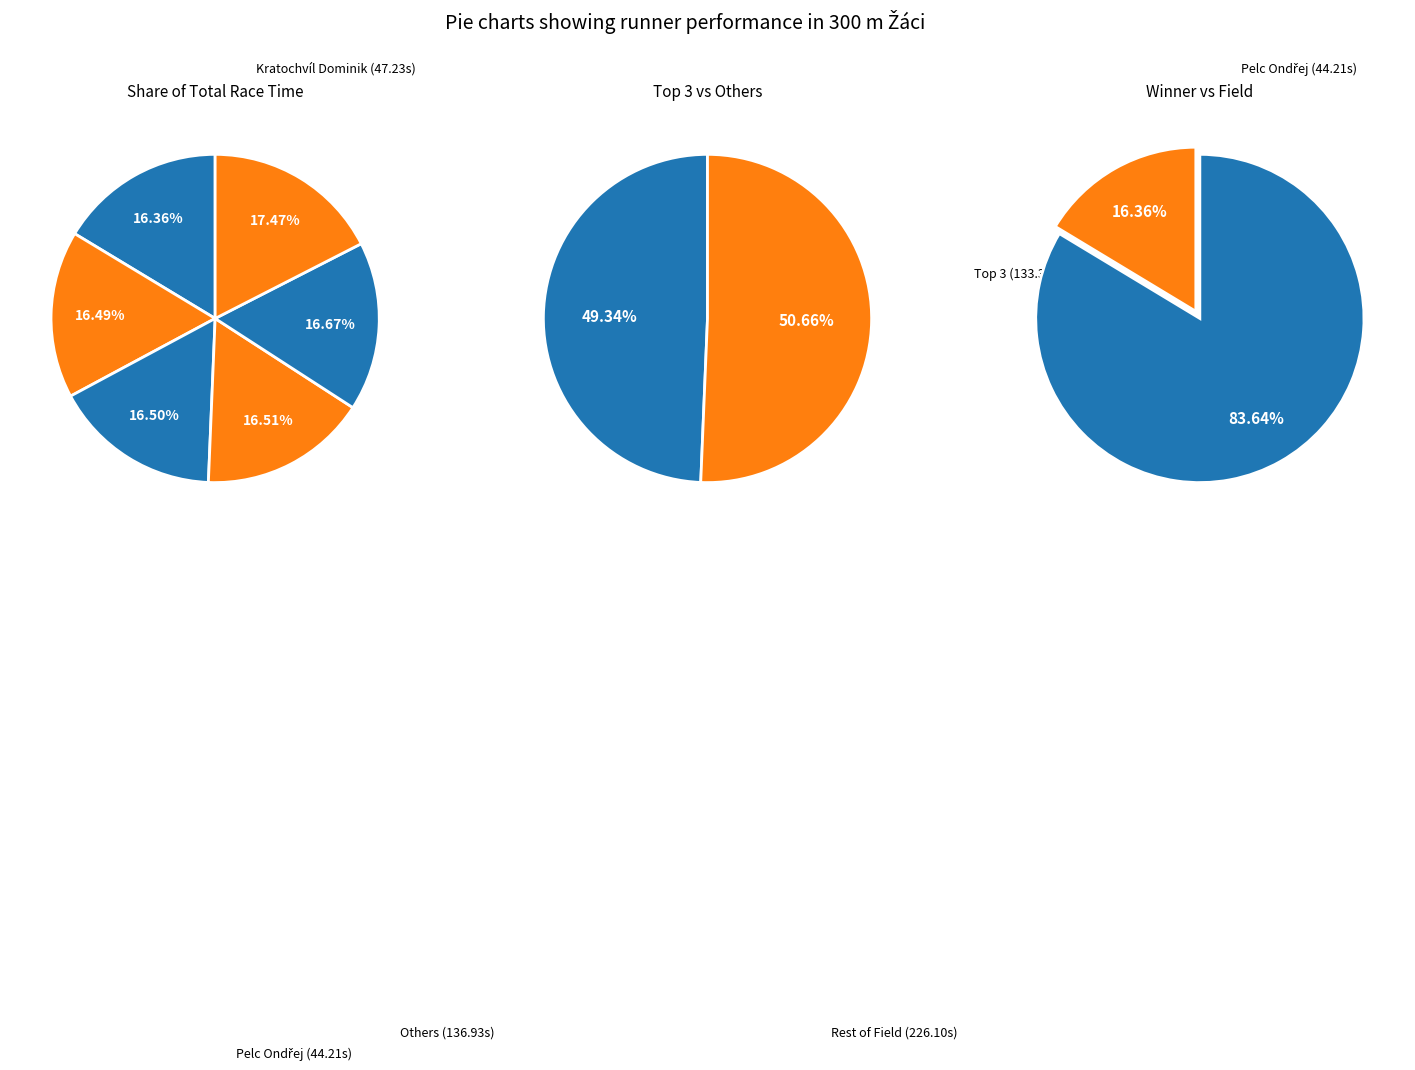

How many slices are in this pie chart?

6